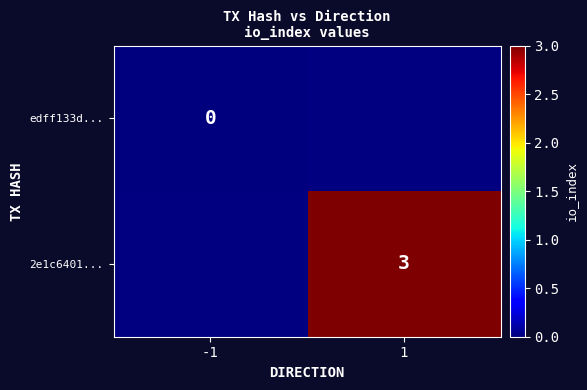

Is it true that 2e1c6401... equals 3 at 1?

True